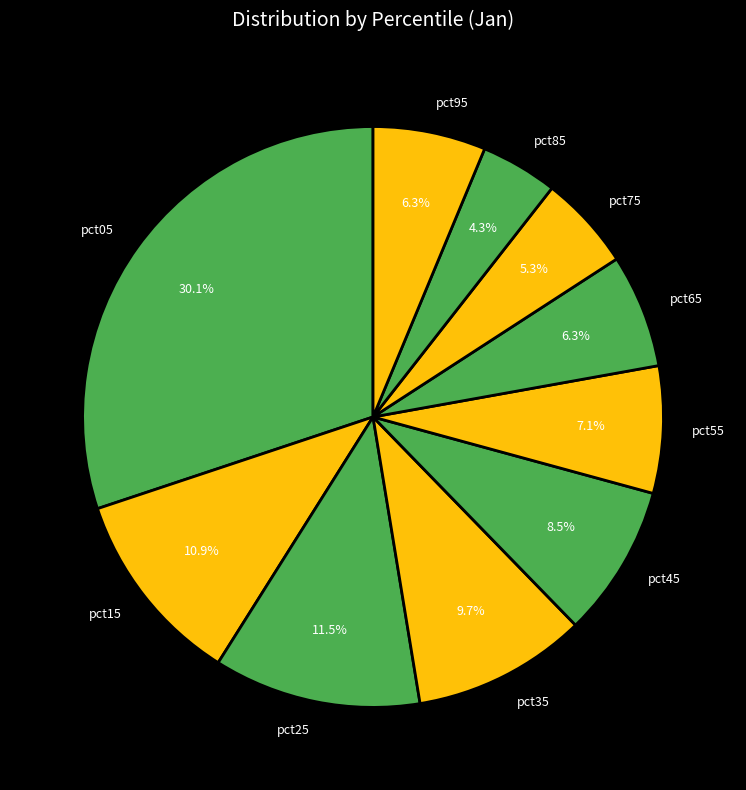

What percentage is the pct05 slice, to the nearest percent?

30%